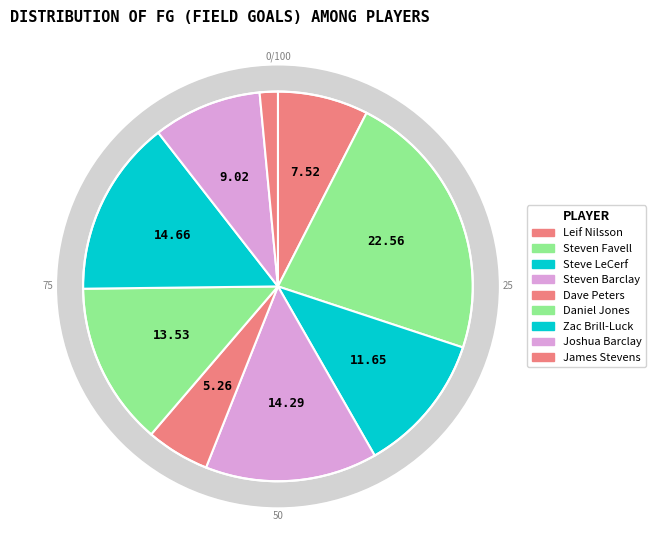

Does any single category account for the majority?

No